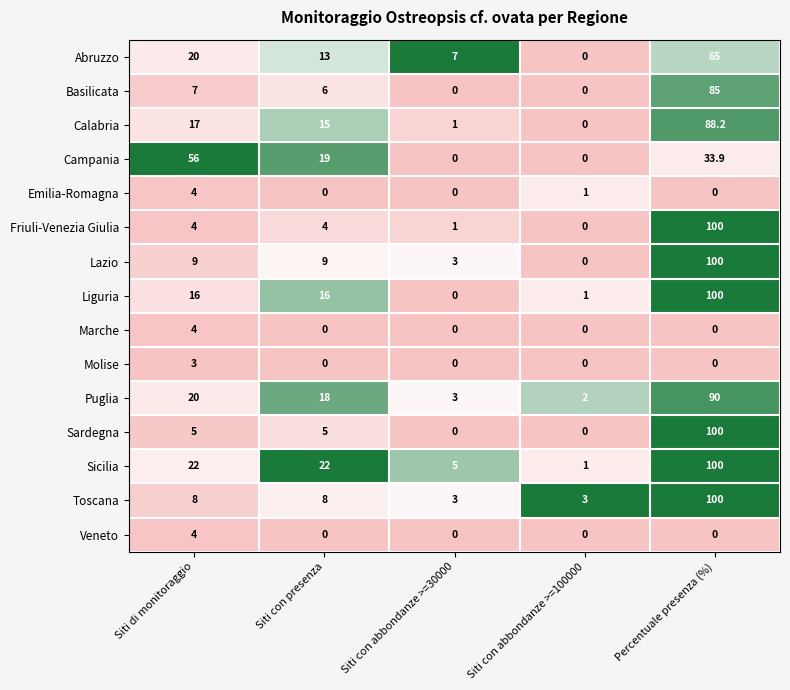

Read the Basilicata value at Siti di monitoraggio.

7.0